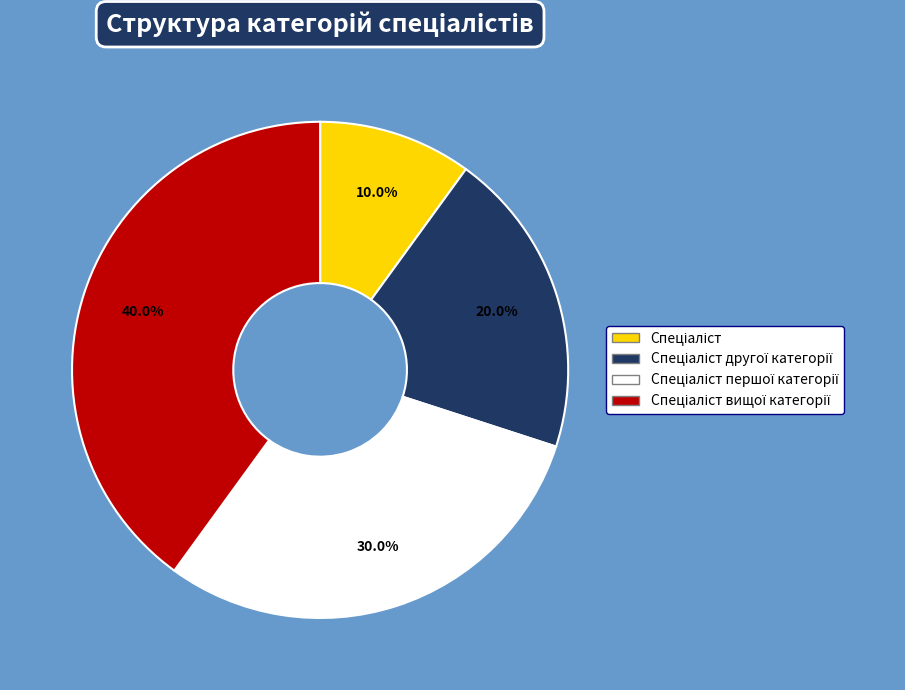

Is there any slice that represents more than half of the pie?

No